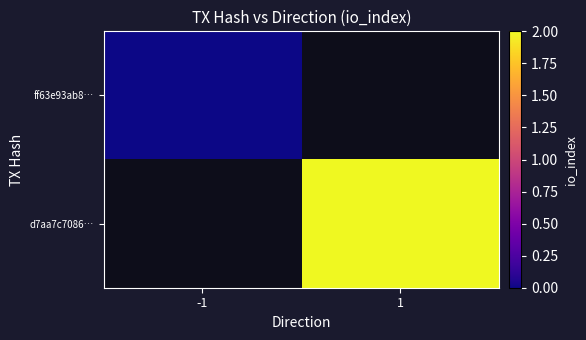

Is the value of ff63e93ab8… at -1 greater than the value of d7aa7c7086… at -1?

No